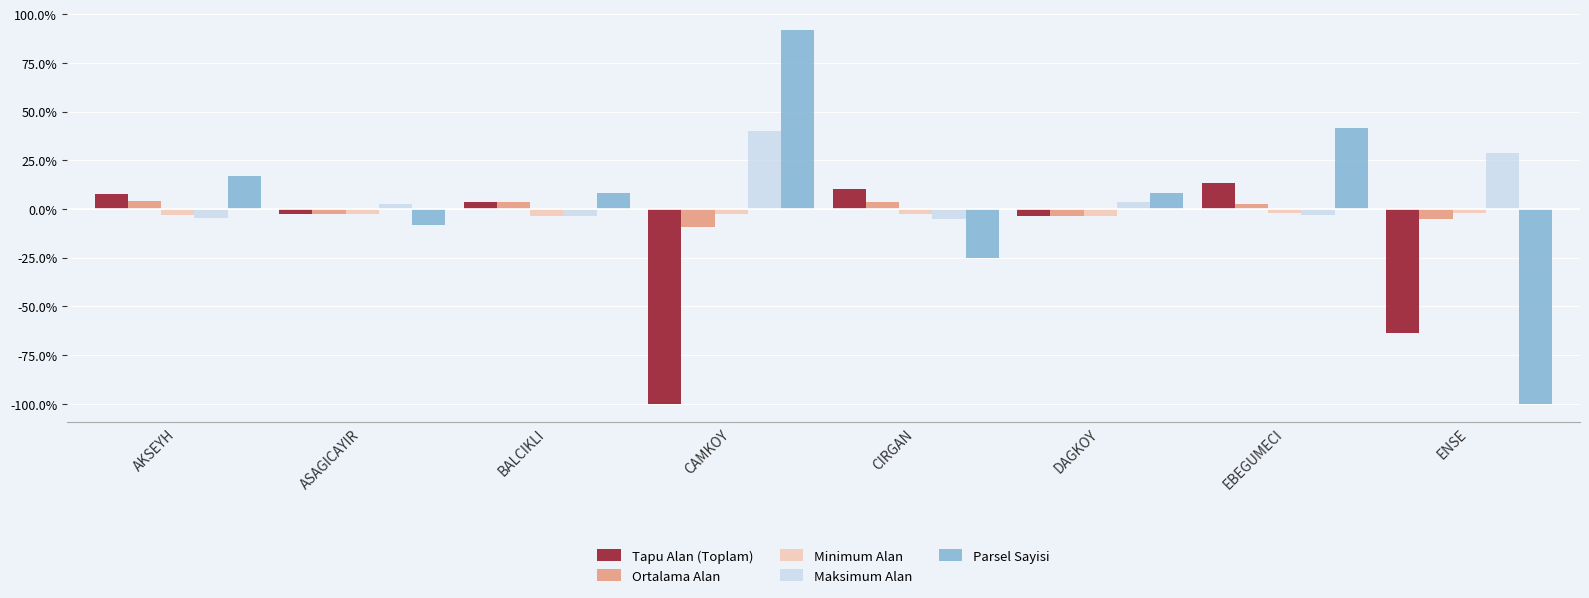

True or false: Ortalama Alan has a value of -3.5 at DAGKOY.

True